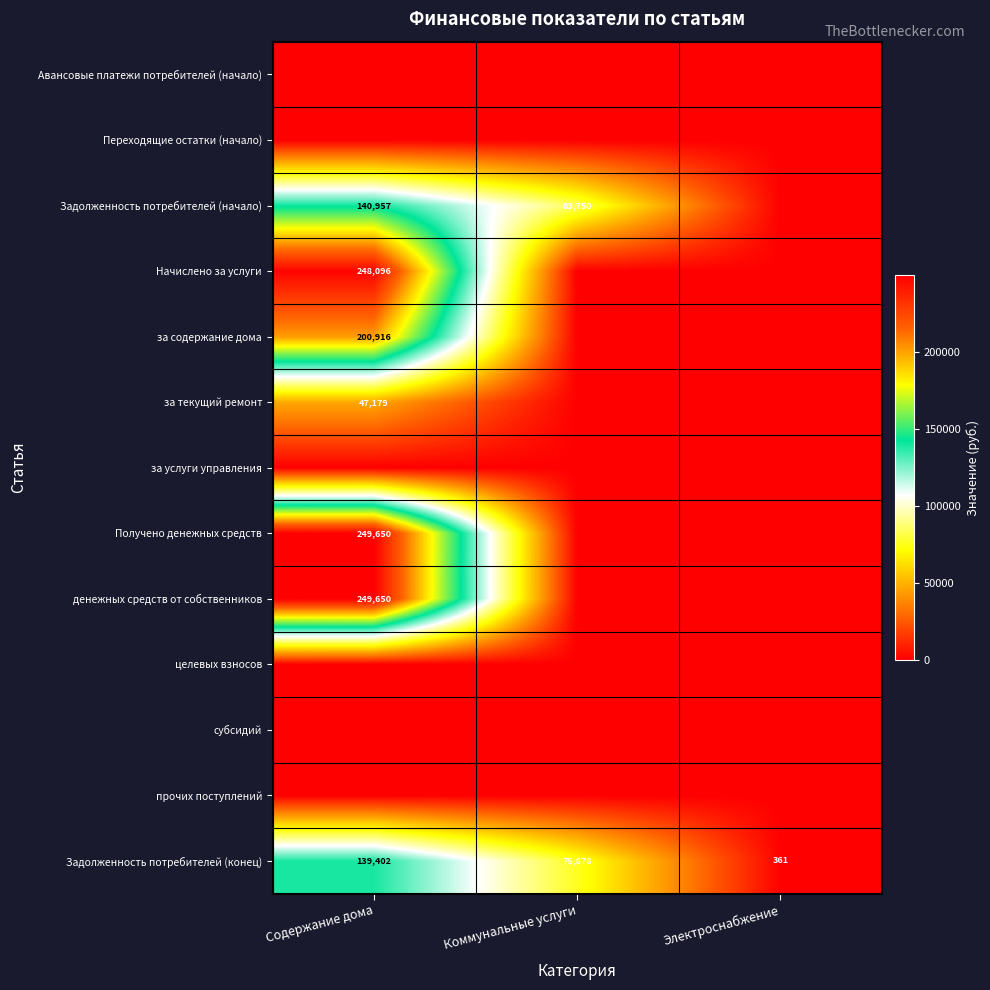

Which has a higher value, Содержание дома or Электроснабжение?

Содержание дома